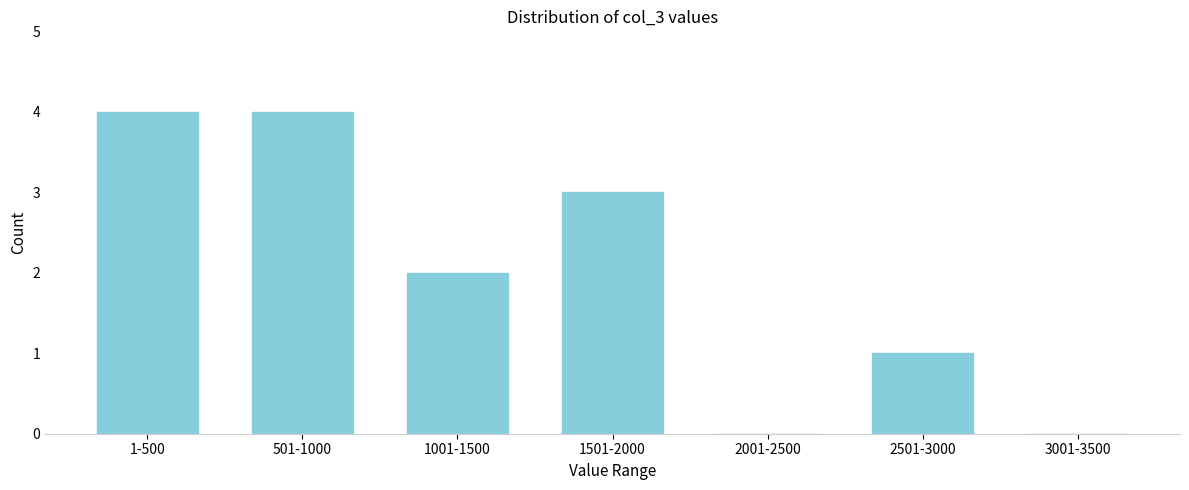

Reading left to right, what are all the values shown in this chart?

1-500=4	501-1000=4	1001-1500=2	1501-2000=3	2001-2500=0	2501-3000=1	3001-3500=0